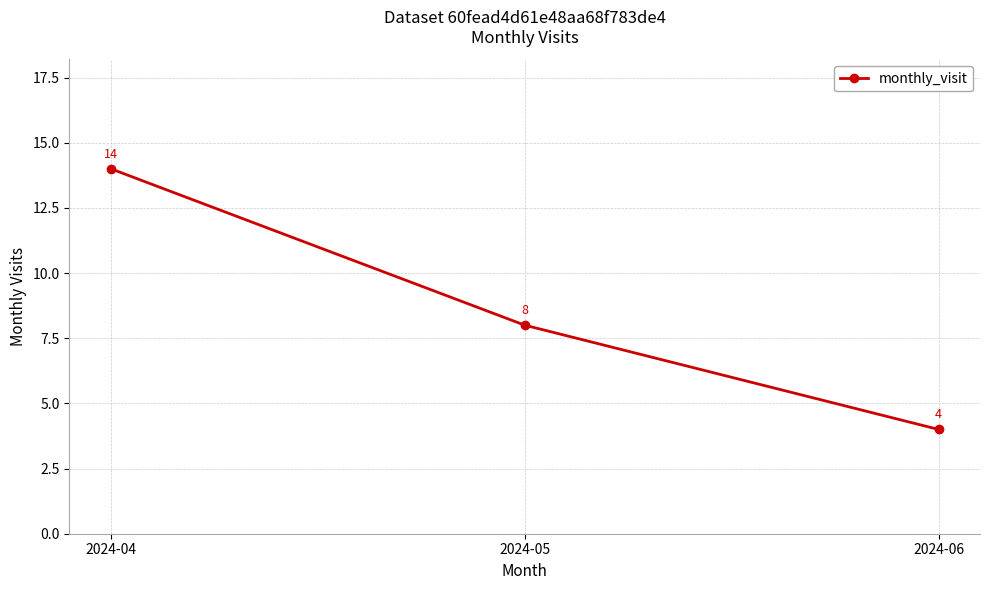

Reading right to left, what are all the values shown in this chart?

2024-06=4	2024-05=8	2024-04=14